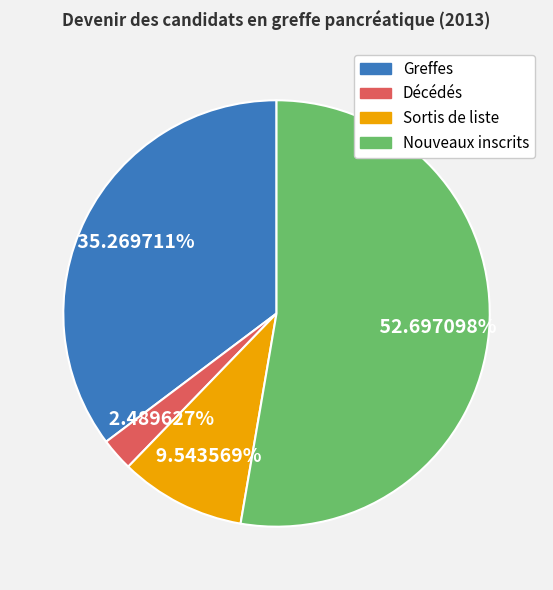

Is it true that Nouveaux inscrits is 39% of the pie?

False